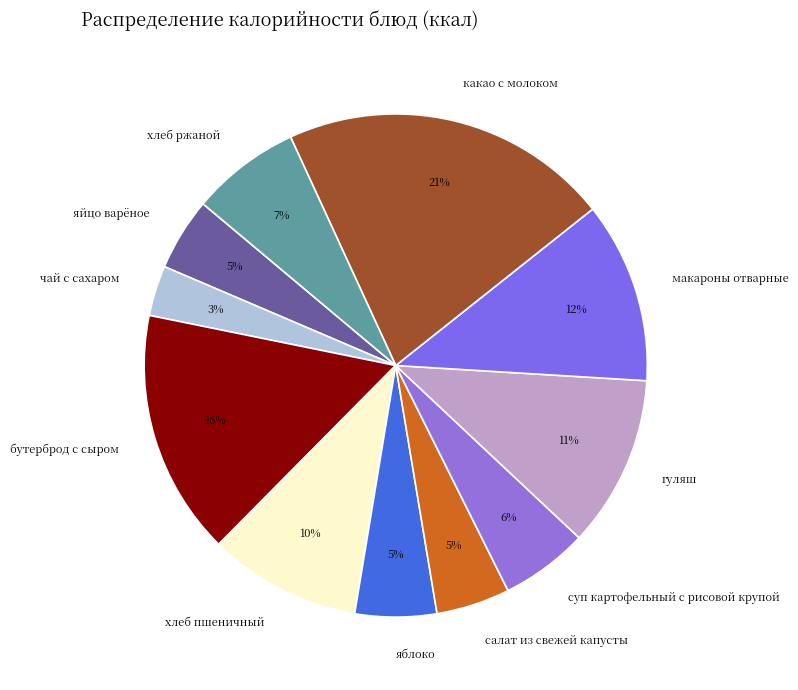

Does чай с сахаром represent more than half of the total?

No